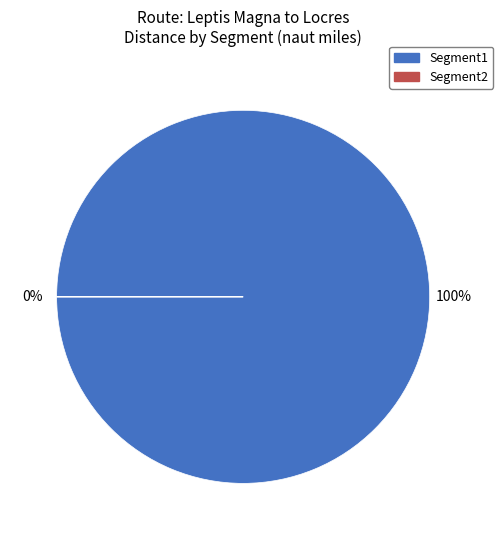

What is the total percentage of Segment1 and Segment2?

100.0%